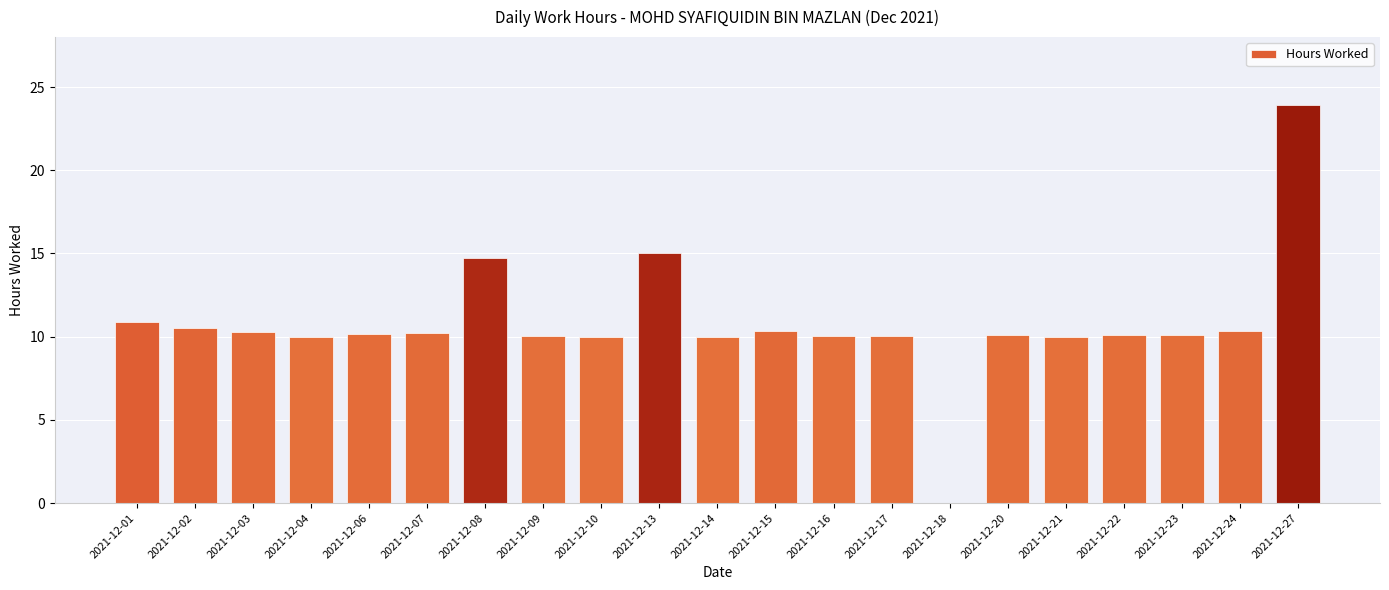

What is the approximate value at 2021-12-03?

10.3